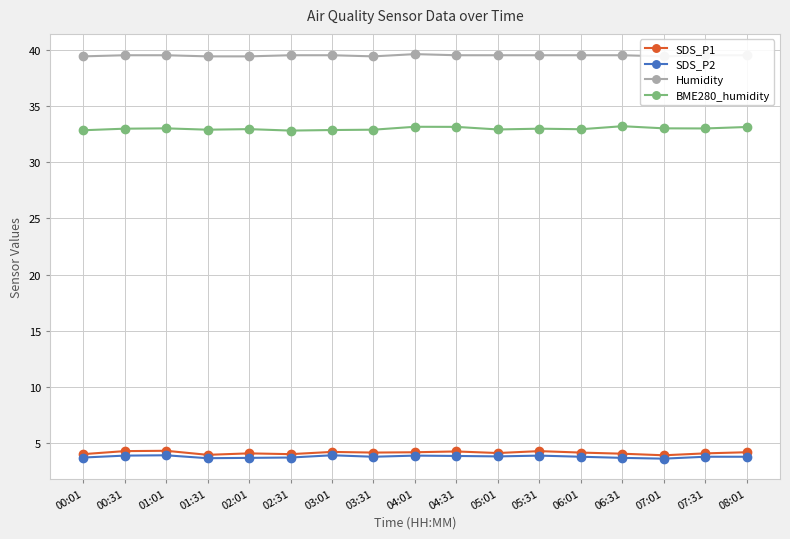

Reading right to left, extract all data points from this chart.

SDS_P1: 08:01=4.2	07:31=4.1	07:01=3.9	06:31=4.1	06:01=4.2	05:31=4.3	05:01=4.1	04:31=4.3	04:01=4.2	03:31=4.2	03:01=4.2	02:31=4.0	02:01=4.1	01:31=4.0	01:01=4.3	00:31=4.3	00:01=4.0
SDS_P2: 08:01=3.8	07:31=3.8	07:01=3.6	06:31=3.7	06:01=3.8	05:31=3.9	05:01=3.8	04:31=3.9	04:01=3.9	03:31=3.8	03:01=3.9	02:31=3.7	02:01=3.7	01:31=3.7	01:01=3.9	00:31=3.9	00:01=3.7
Humidity: 08:01=39.5	07:31=39.5	07:01=39.4	06:31=39.5	06:01=39.5	05:31=39.5	05:01=39.5	04:31=39.5	04:01=39.6	03:31=39.4	03:01=39.5	02:31=39.5	02:01=39.4	01:31=39.4	01:01=39.5	00:31=39.5	00:01=39.4
BME280_humidity: 08:01=33.1	07:31=33.0	07:01=33.0	06:31=33.2	06:01=32.9	05:31=33.0	05:01=32.9	04:31=33.1	04:01=33.1	03:31=32.9	03:01=32.9	02:31=32.8	02:01=32.9	01:31=32.9	01:01=33.0	00:31=33.0	00:01=32.8